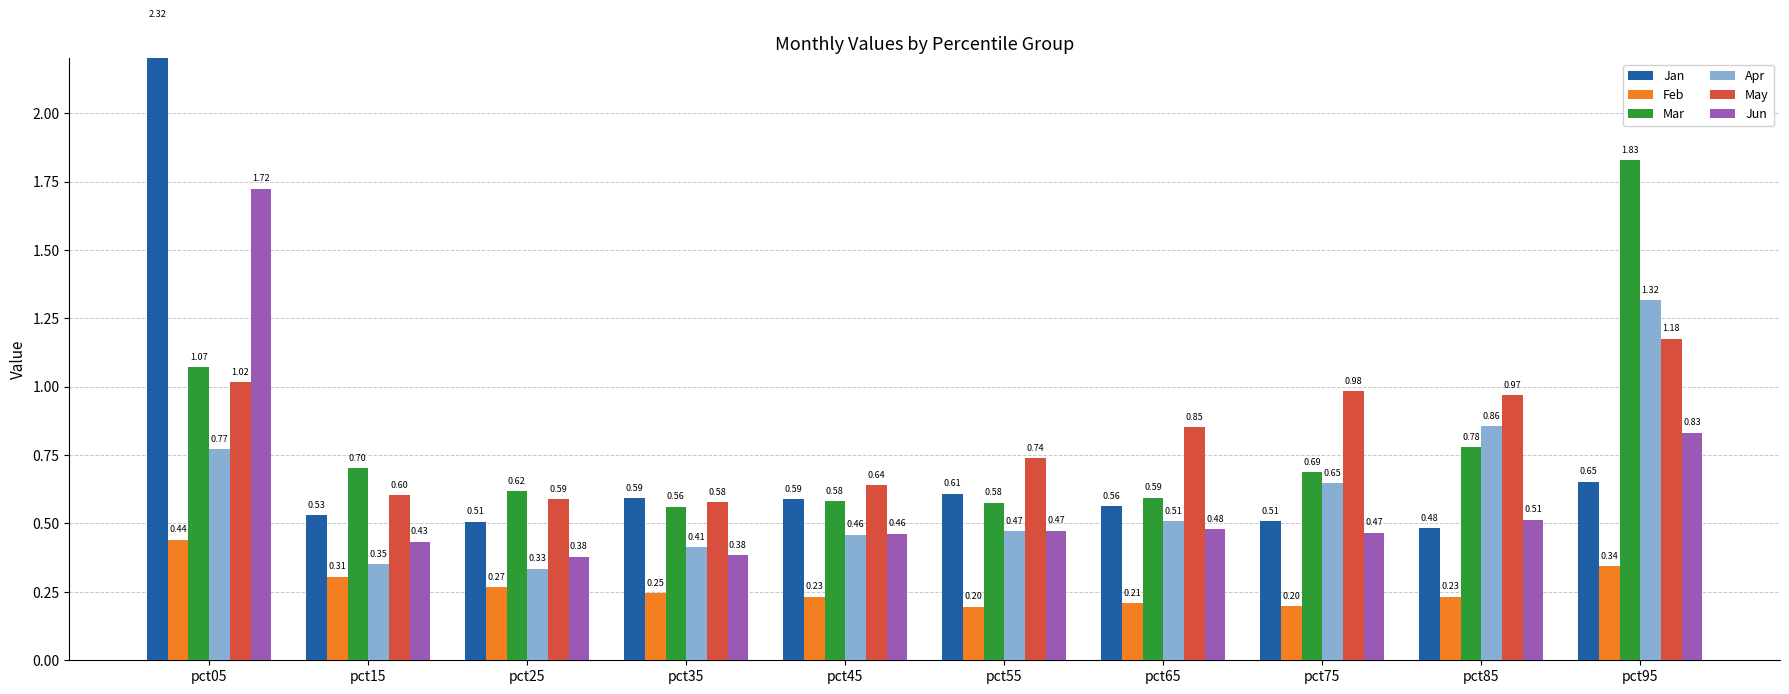

Reading left to right, what are all the values shown in this chart?

Jan: pct05=2.3	pct15=0.5	pct25=0.5	pct35=0.6	pct45=0.6	pct55=0.6	pct65=0.6	pct75=0.5	pct85=0.5	pct95=0.7
Feb: pct05=0.4	pct15=0.3	pct25=0.3	pct35=0.2	pct45=0.2	pct55=0.2	pct65=0.2	pct75=0.2	pct85=0.2	pct95=0.3
Mar: pct05=1.1	pct15=0.7	pct25=0.6	pct35=0.6	pct45=0.6	pct55=0.6	pct65=0.6	pct75=0.7	pct85=0.8	pct95=1.8
Apr: pct05=0.8	pct15=0.4	pct25=0.3	pct35=0.4	pct45=0.5	pct55=0.5	pct65=0.5	pct75=0.6	pct85=0.9	pct95=1.3
May: pct05=1.0	pct15=0.6	pct25=0.6	pct35=0.6	pct45=0.6	pct55=0.7	pct65=0.9	pct75=1.0	pct85=1.0	pct95=1.2
Jun: pct05=1.7	pct15=0.4	pct25=0.4	pct35=0.4	pct45=0.5	pct55=0.5	pct65=0.5	pct75=0.5	pct85=0.5	pct95=0.8